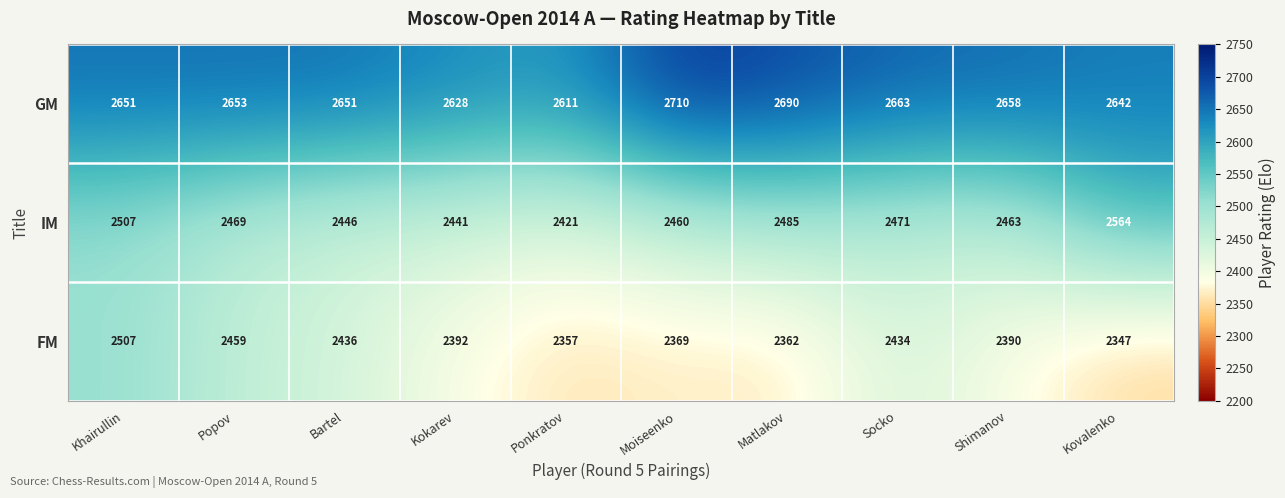

At which category is the sum across all series the highest?

Khairullin